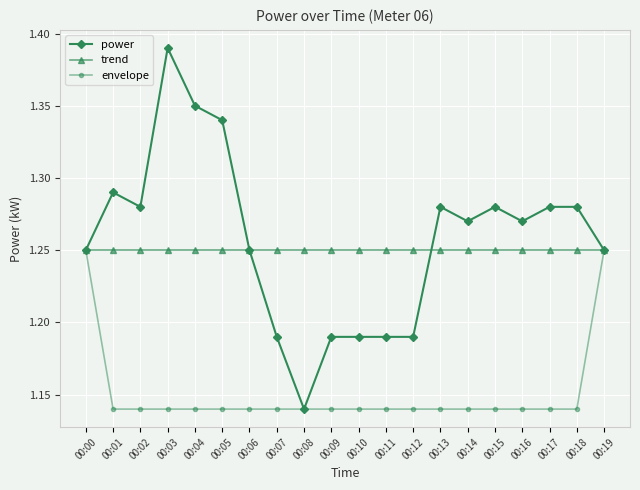

At which label is power closest to 1?

00:08